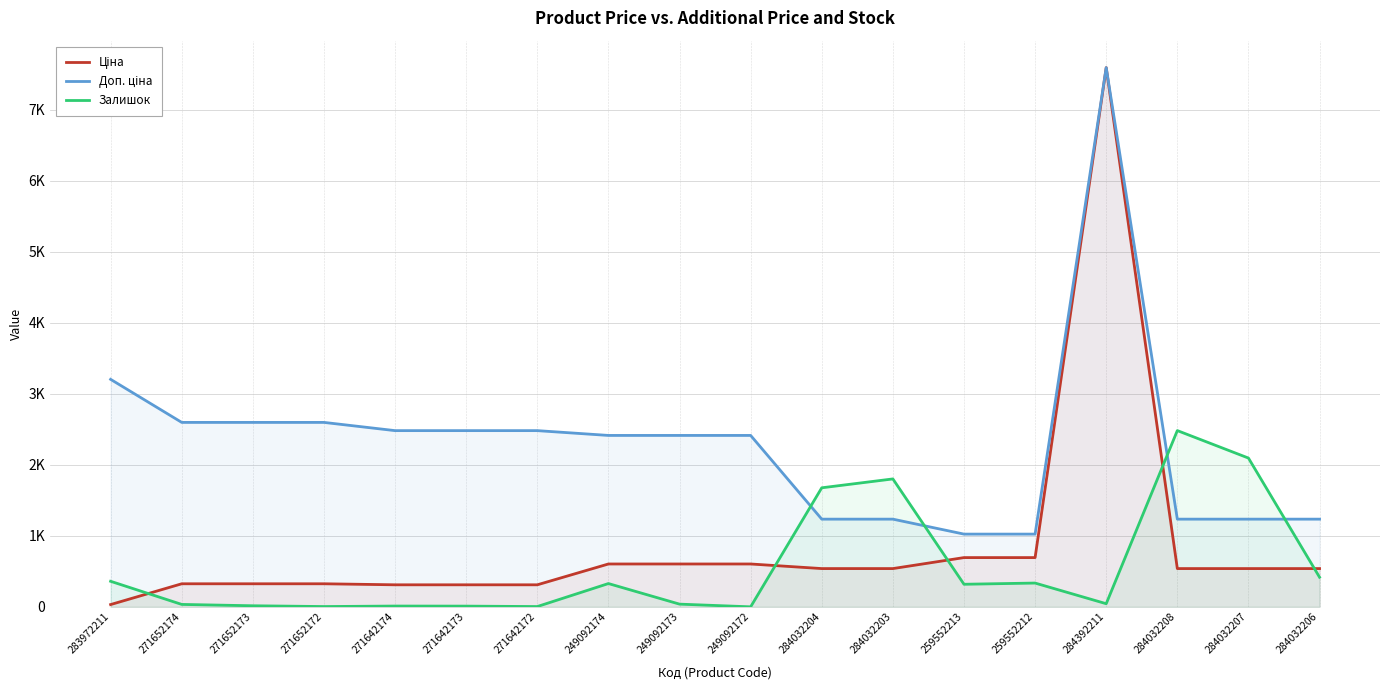

What is the difference between the second highest and minimum values in the Доп. ціна series?

2180.4